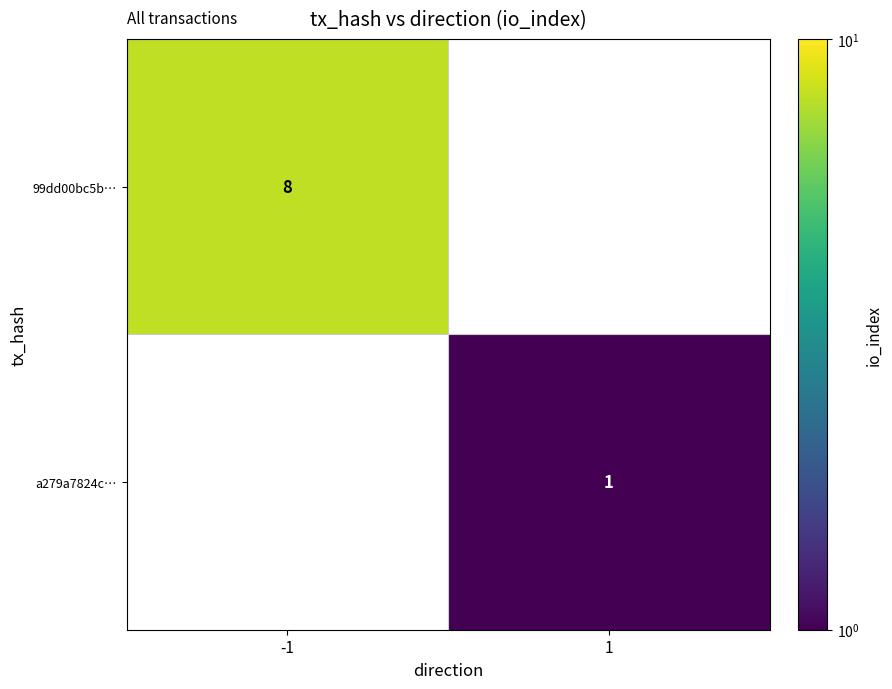

Is it true that 99dd00bc5b… equals 8 at -1?

True